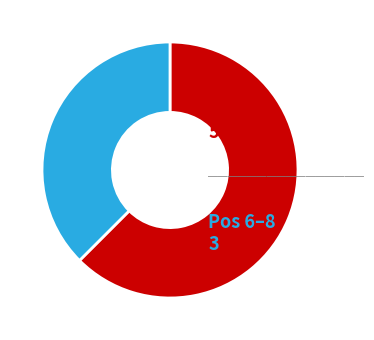

Does any single category account for the majority?

Yes